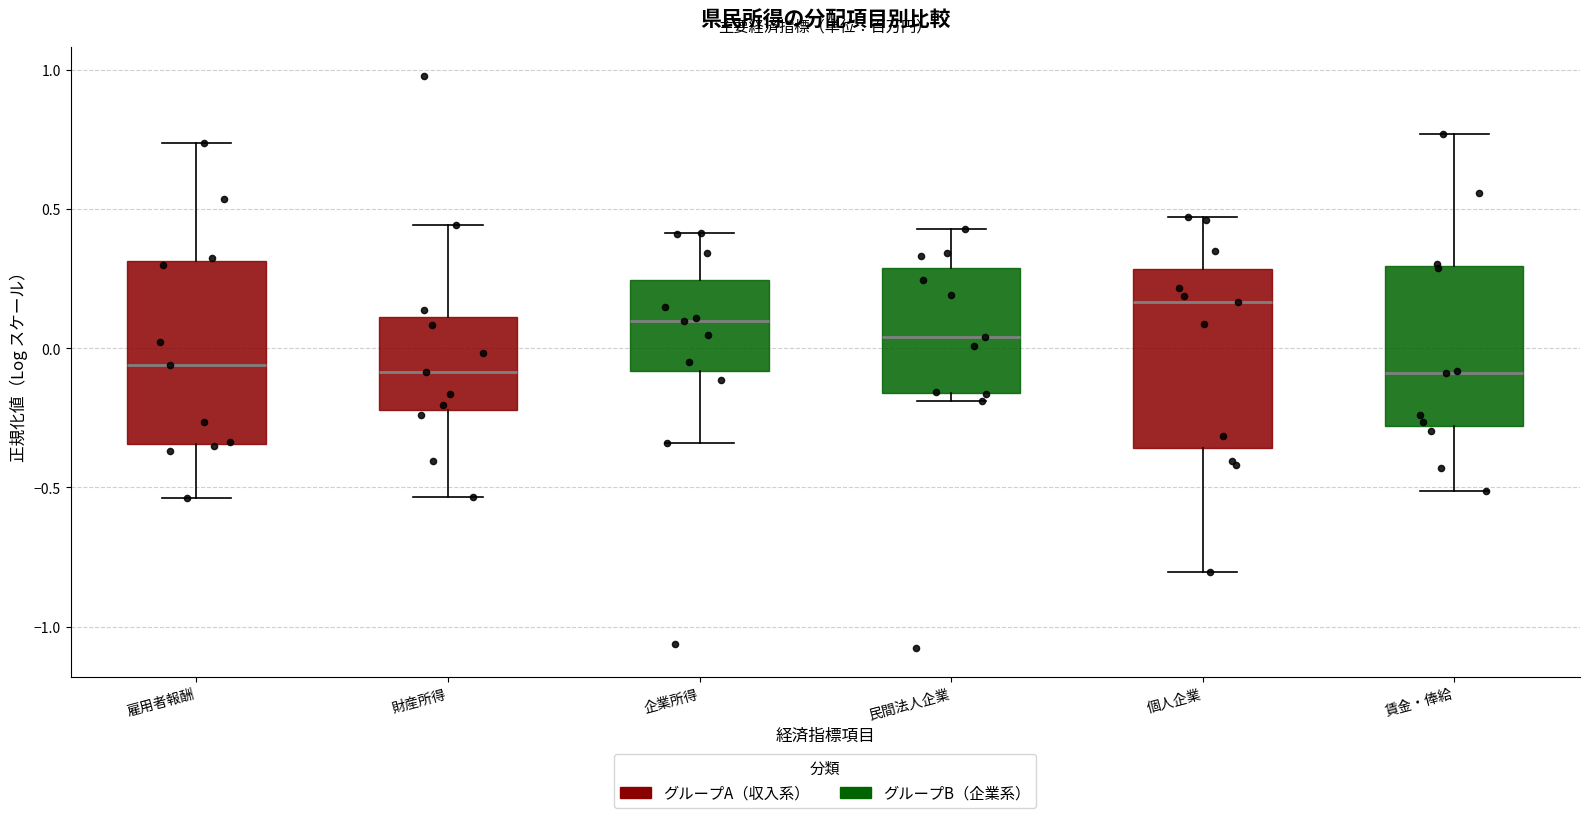

Where does the upper whisker of the box for 賃金・俸給 end on the y-axis? The values are not printed on the chart, so give them approximately, as read against the axis.

0.75